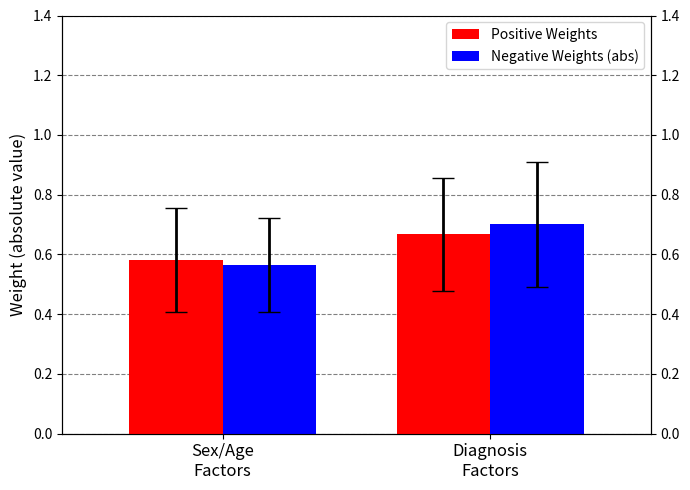

At which label does Positive Weights reach its minimum?

Sex/Age
Factors